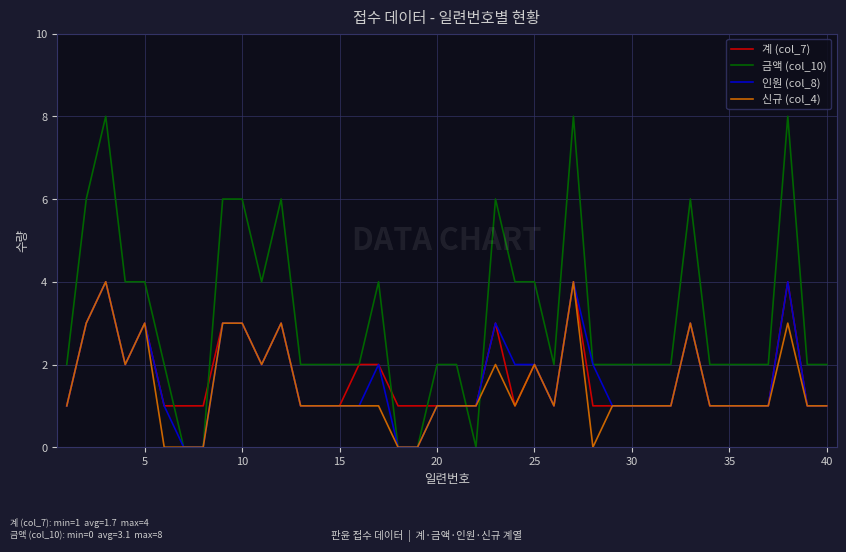

What is the difference between the maximum and minimum values in the 인원 (col_8) series?

4